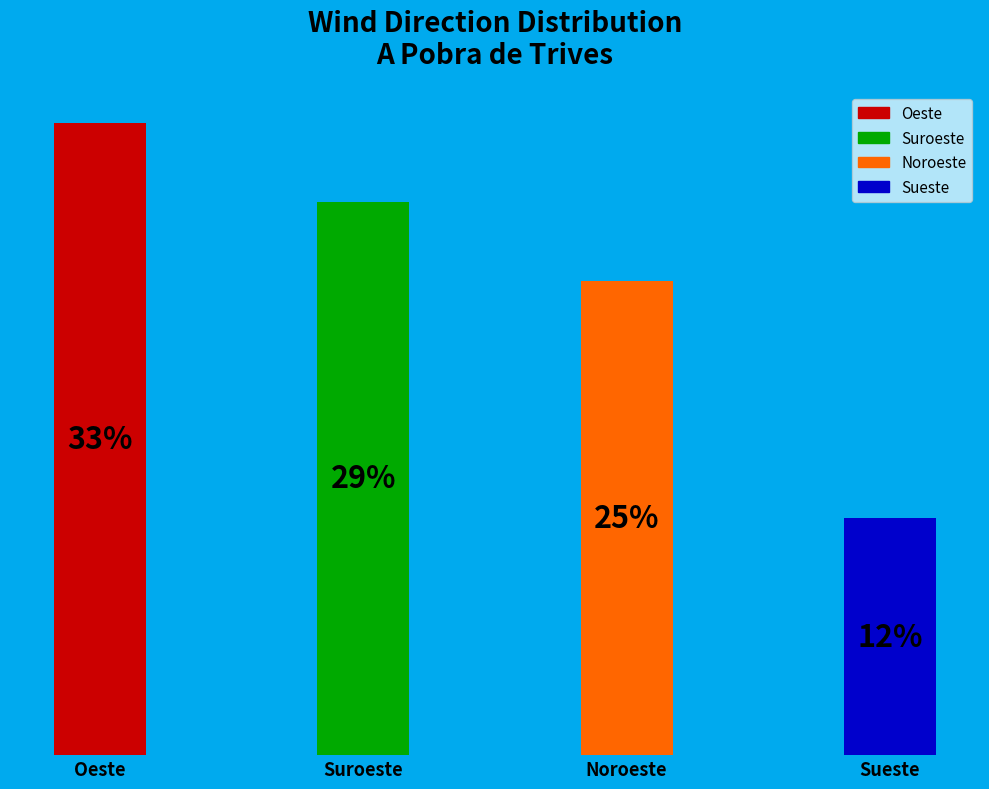

Combined, do Noroeste and Suroeste account for over 50%?

Yes